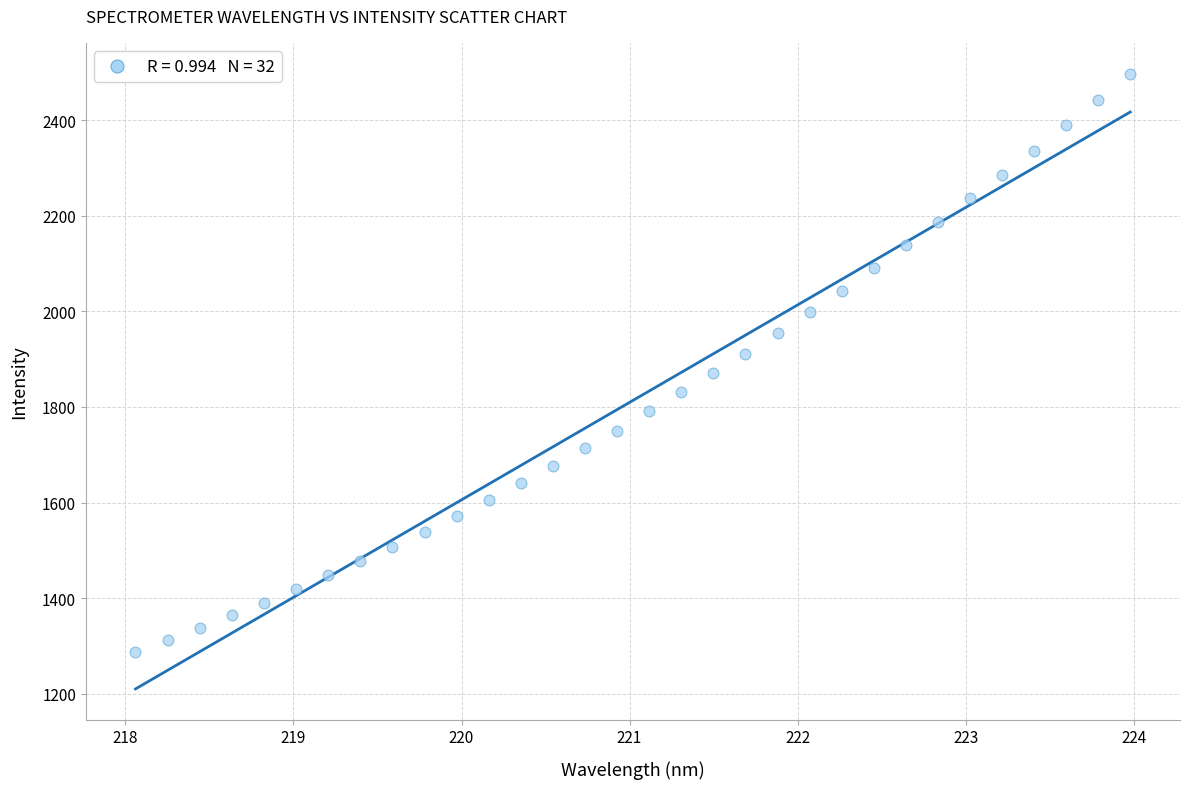

What is the range of X values (max minus min)?

5.9